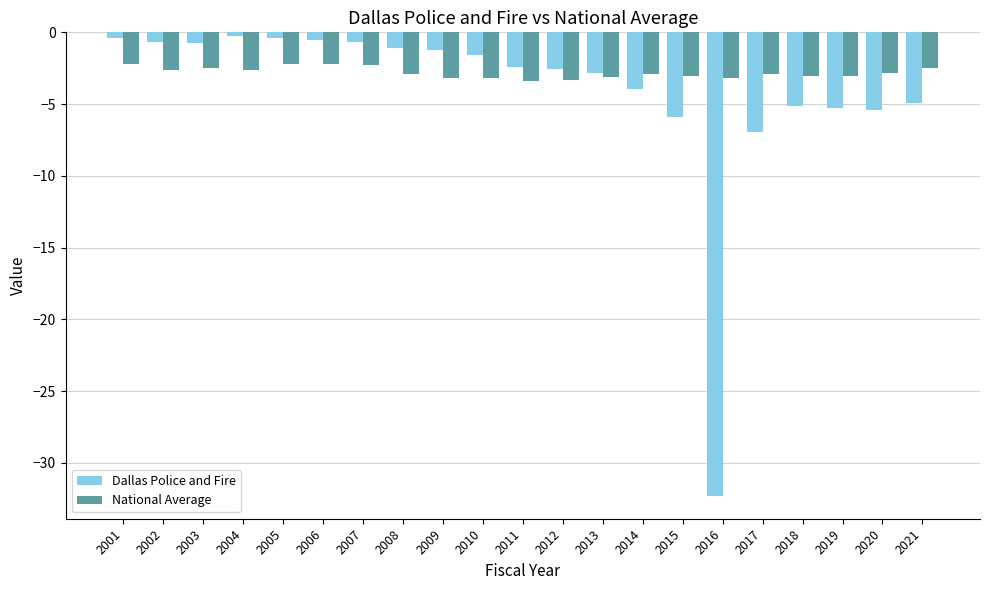

Is the value of National Average at 2013 greater than the value of Dallas Police and Fire at 2007?

No